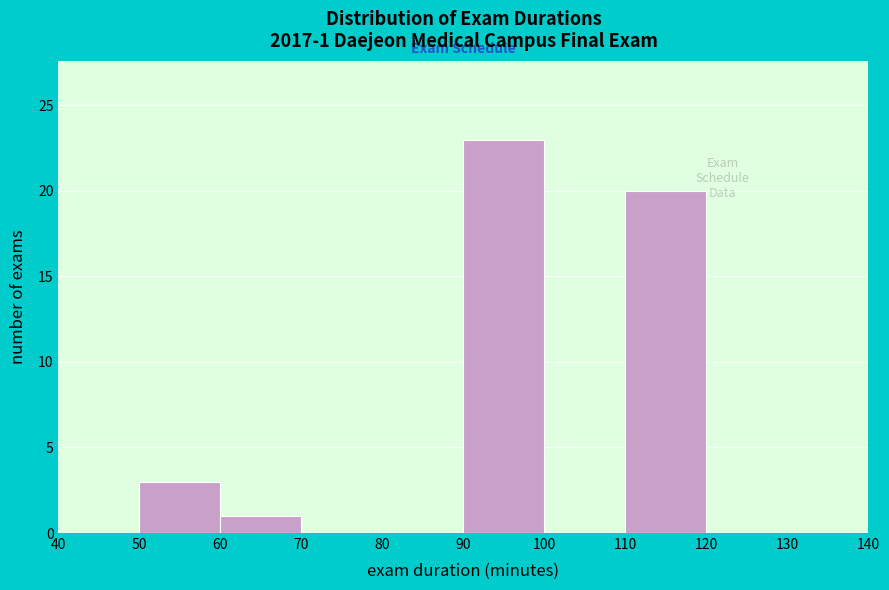

Which range on the x-axis has the tallest bar?

90 to 100